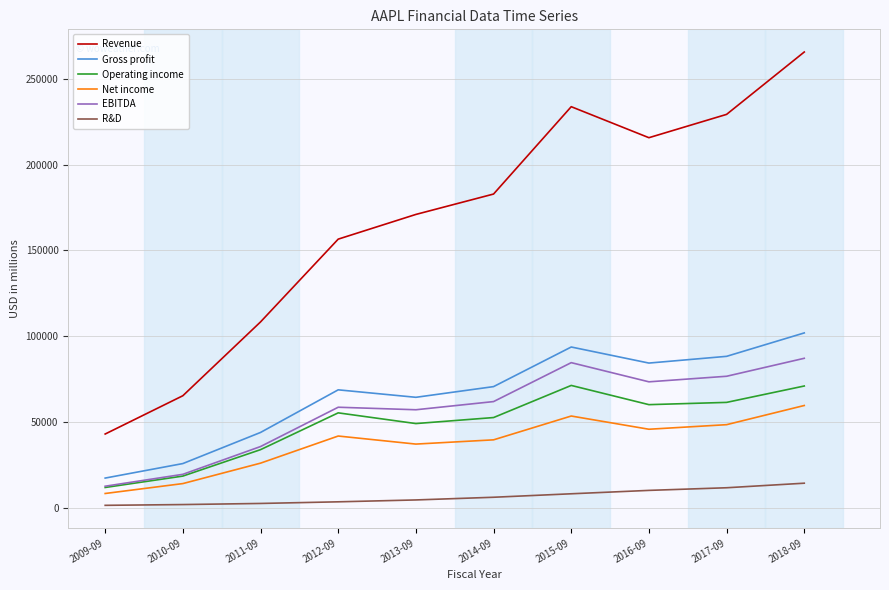

In Operating income, how many points are higher than both neighbors (excluding endpoints)?

2